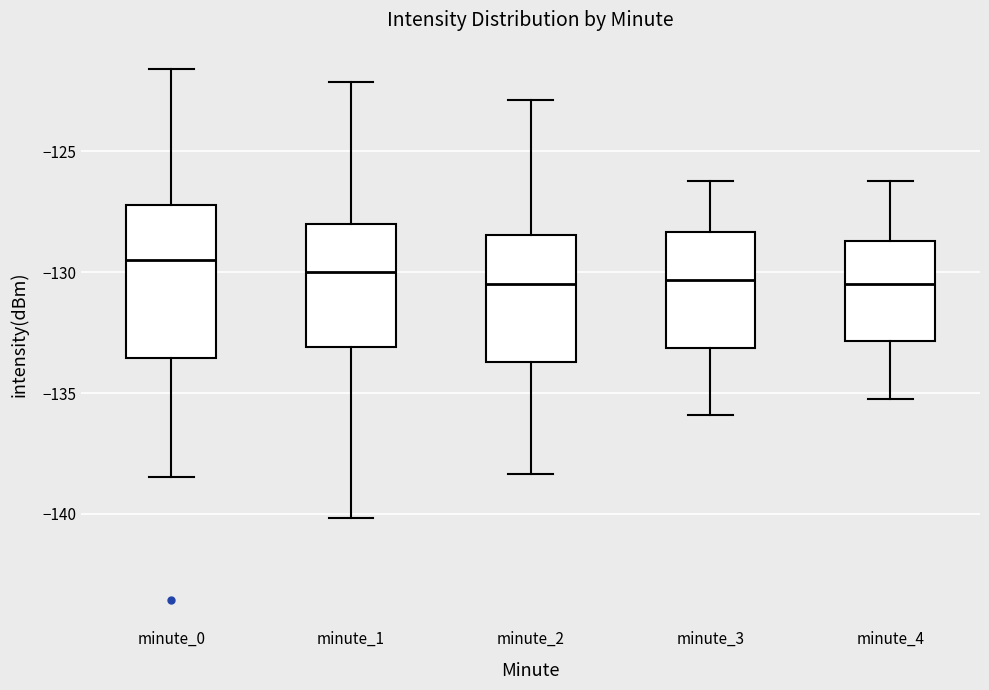

Reading left to right, read every box against the y-axis: the position of its median line, the range the box covers, and the ends of its whiskers. The values are not printed on the chart, so give them approximately, as read against the axis.

minute_0: median -129.5, box -133.5 to -127.0, whiskers -138.5 to -121.5
minute_1: median -130.0, box -133.0 to -128.0, whiskers -140.0 to -122.0
minute_2: median -130.5, box -133.5 to -128.5, whiskers -138.5 to -123.0
minute_3: median -130.5, box -133.0 to -128.5, whiskers -136.0 to -126.0
minute_4: median -130.5, box -133.0 to -128.5, whiskers -135.0 to -126.0